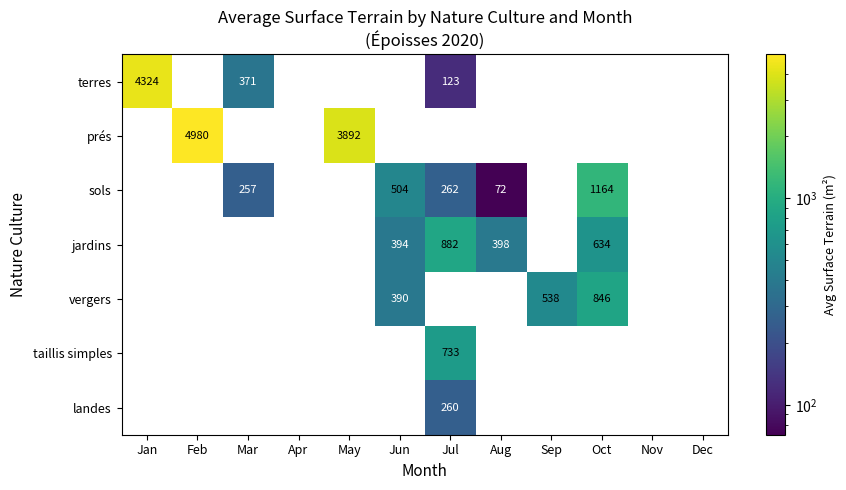

Which series has the largest range (max minus min)?

terres